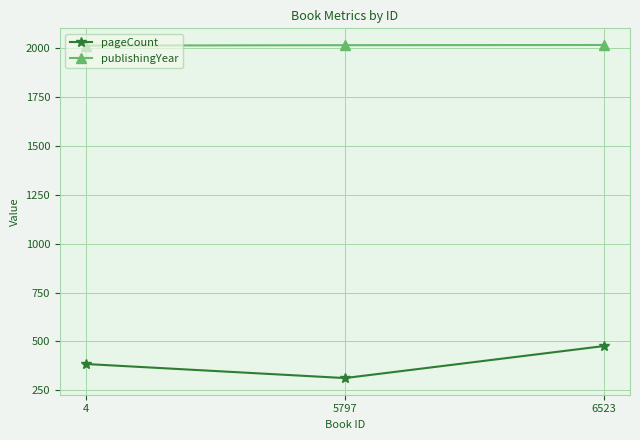

Is it true that publishingYear equals 2014 at 4?

True